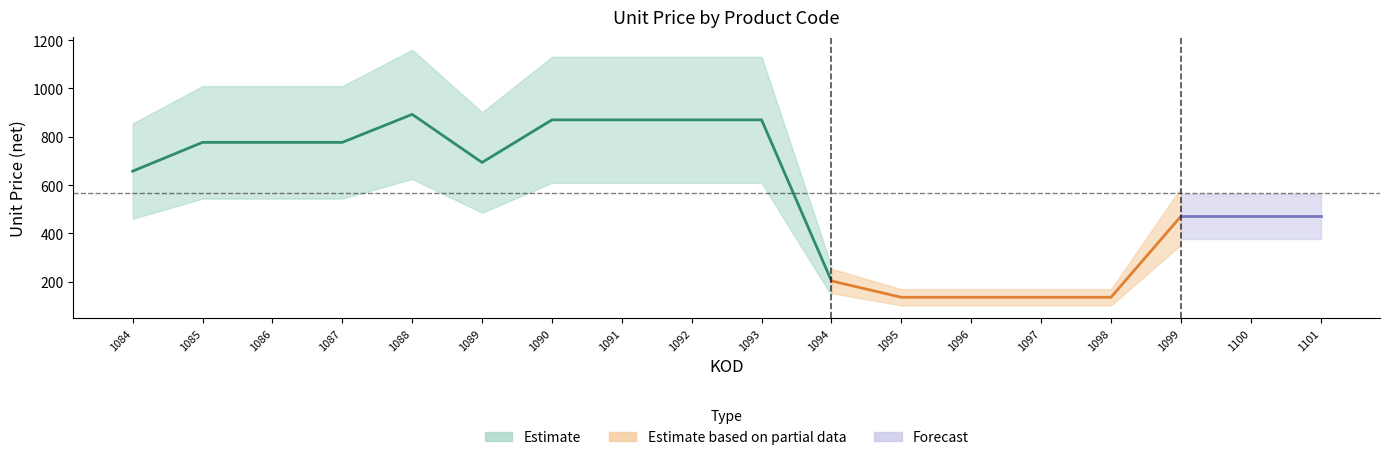

Does the chart have visible grid lines?

No